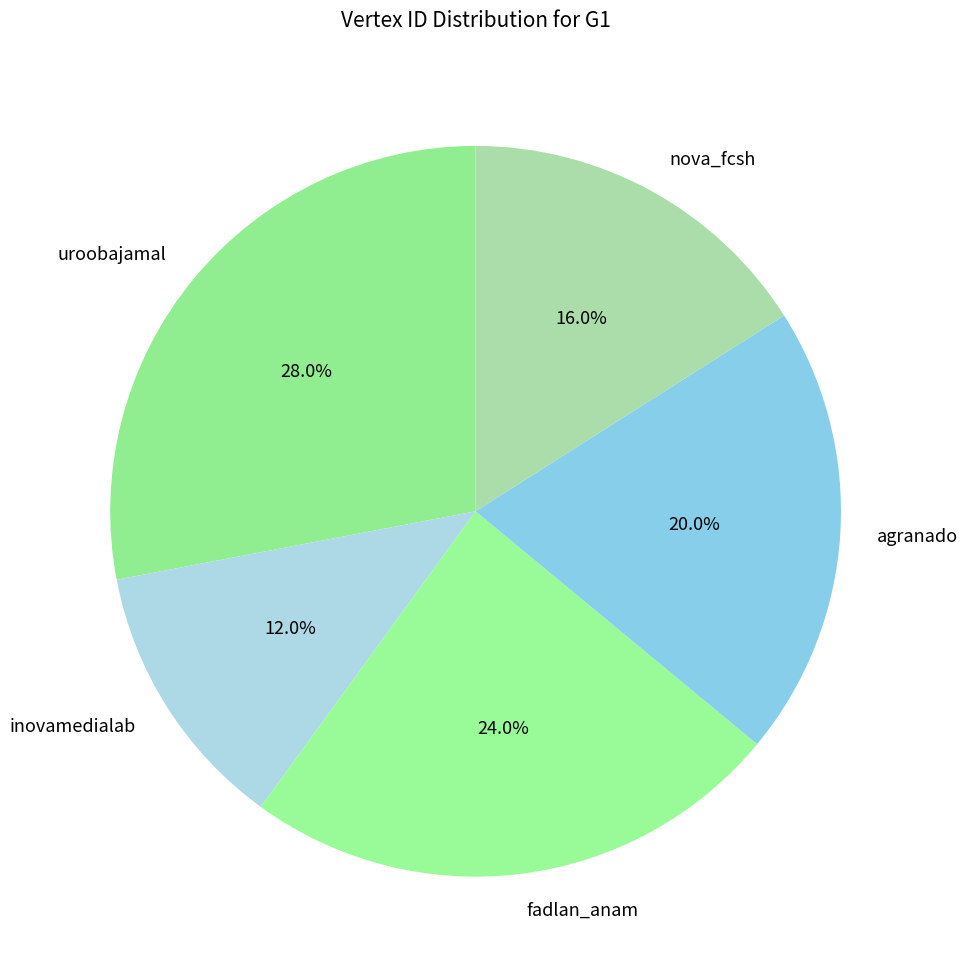

What percentage is the nova_fcsh slice, to the nearest percent?

16%